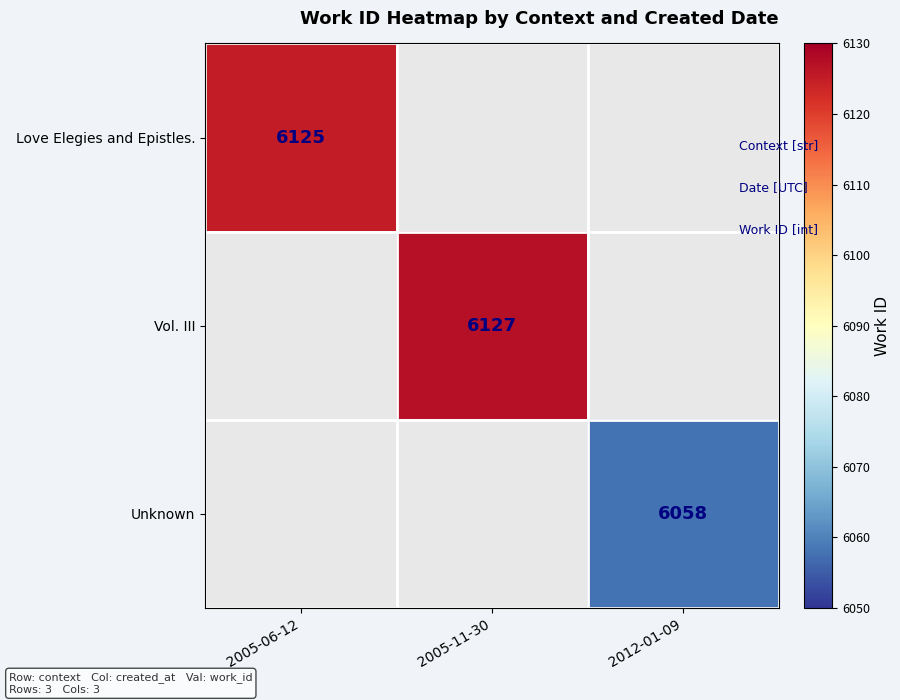

The value of Unknown at 2012-01-09 is 9524. True or false?

False